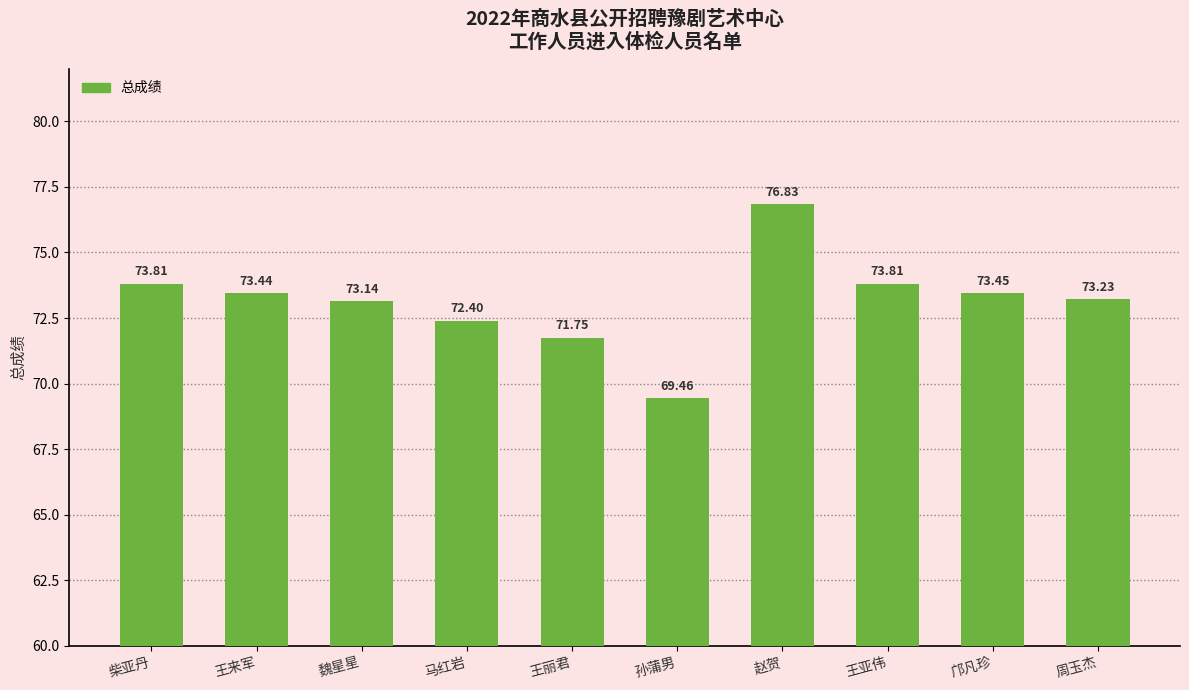

What is the difference between the maximum and second lowest values?

5.1